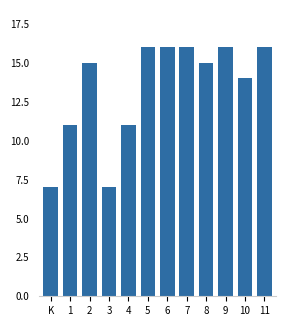

Reading left to right, transcribe all the data shown in this chart.

7	11	15	7	11	16	16	16	15	16	14	16